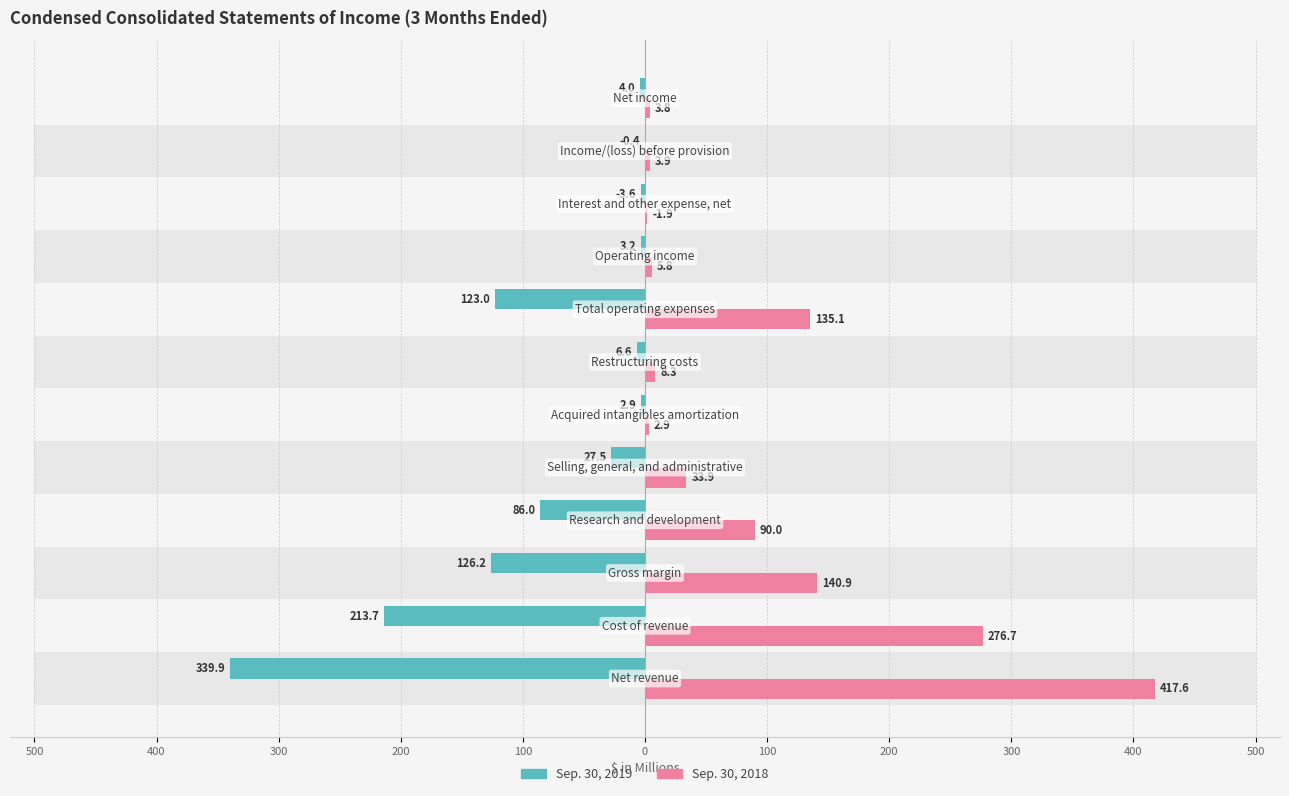

Which series has the largest total across all categories?

Sep. 30, 2018